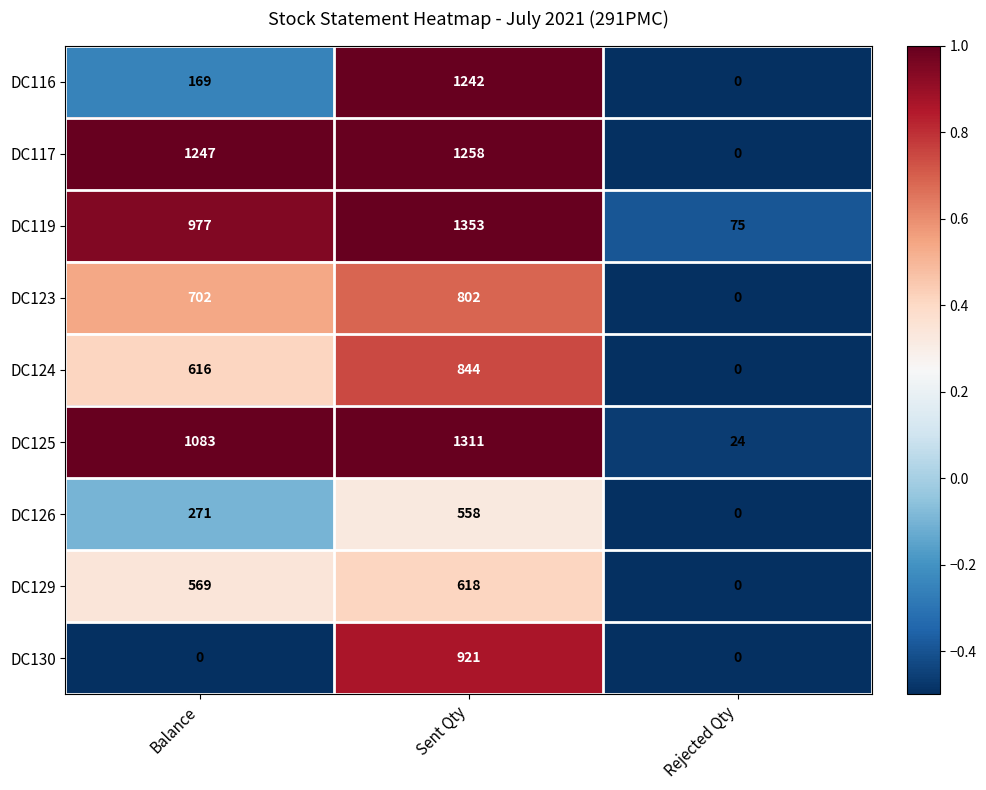

Is it true that DC116 equals -802 at Rejected Qty?

False